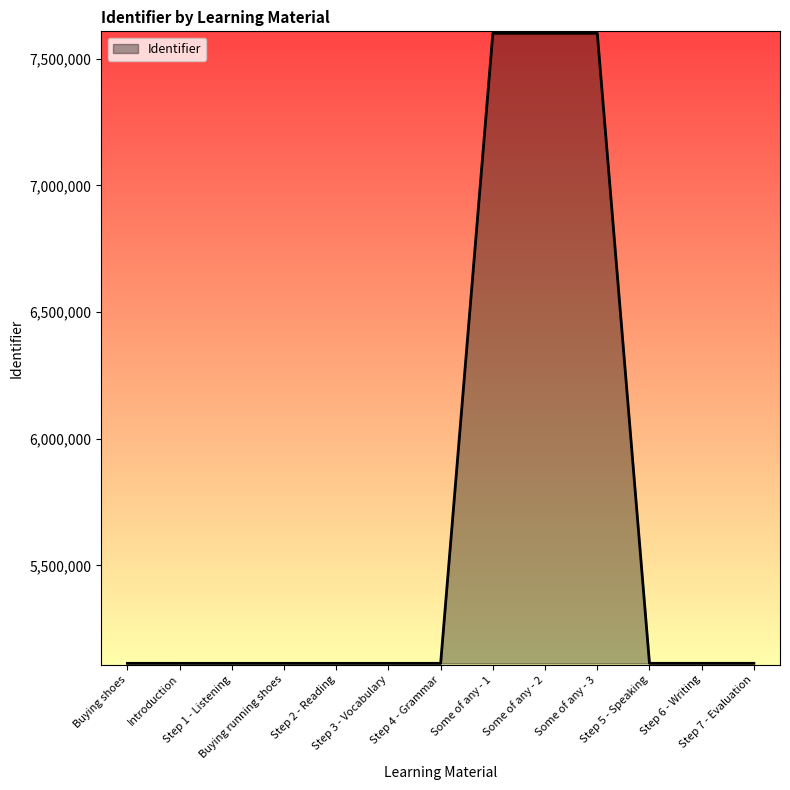

What is the greatest value displayed?

7600687